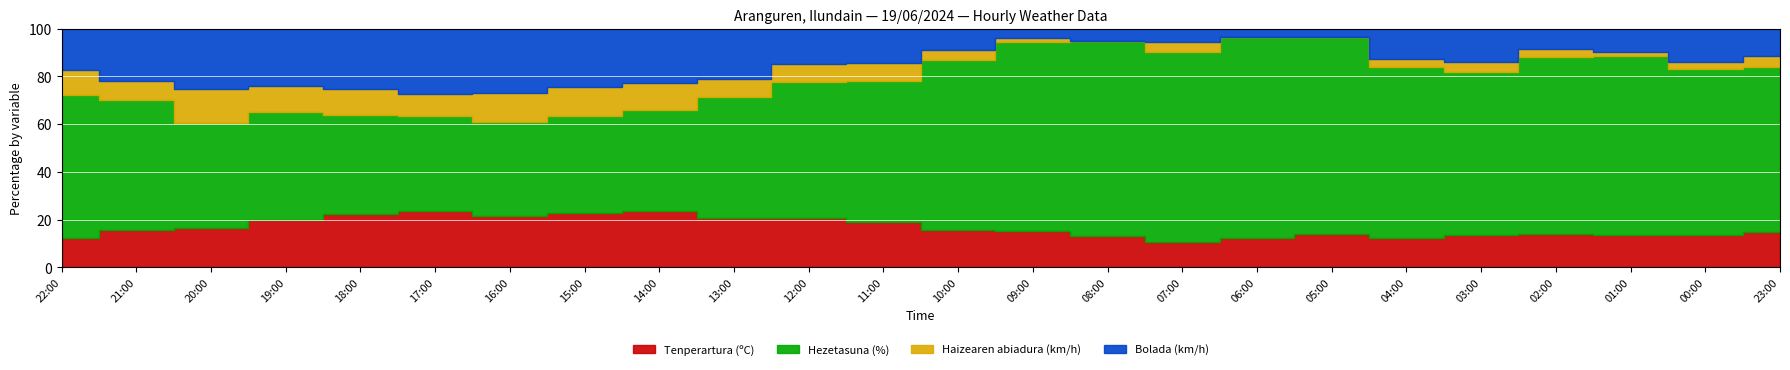

At how many categories does at least one series exceed 95?

3